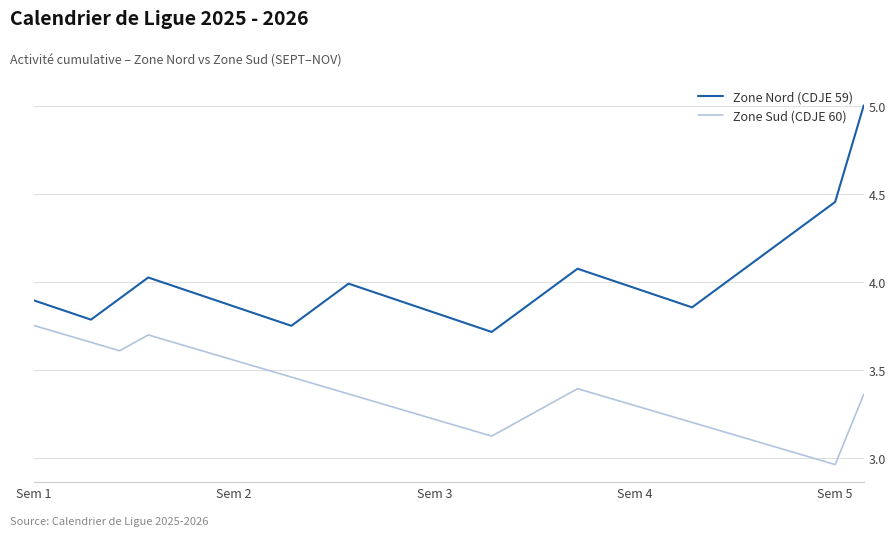

True or false: Zone Nord (CDJE 59) and Zone Sud (CDJE 60) intersect in this chart.

False